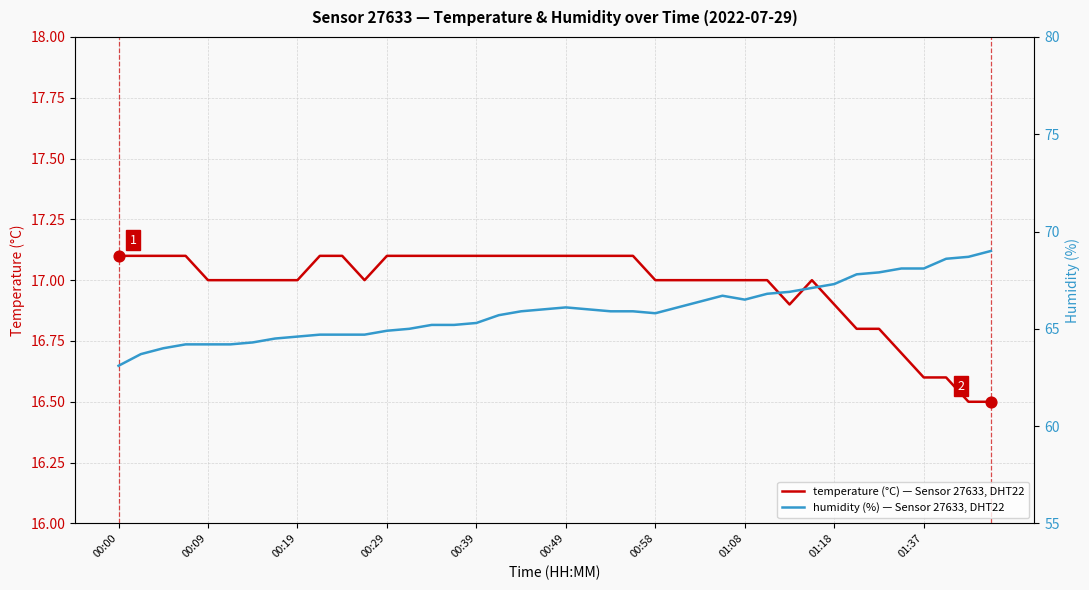

Which series has the largest Y range (max minus min)?

humidity (%) — Sensor 27633, DHT22